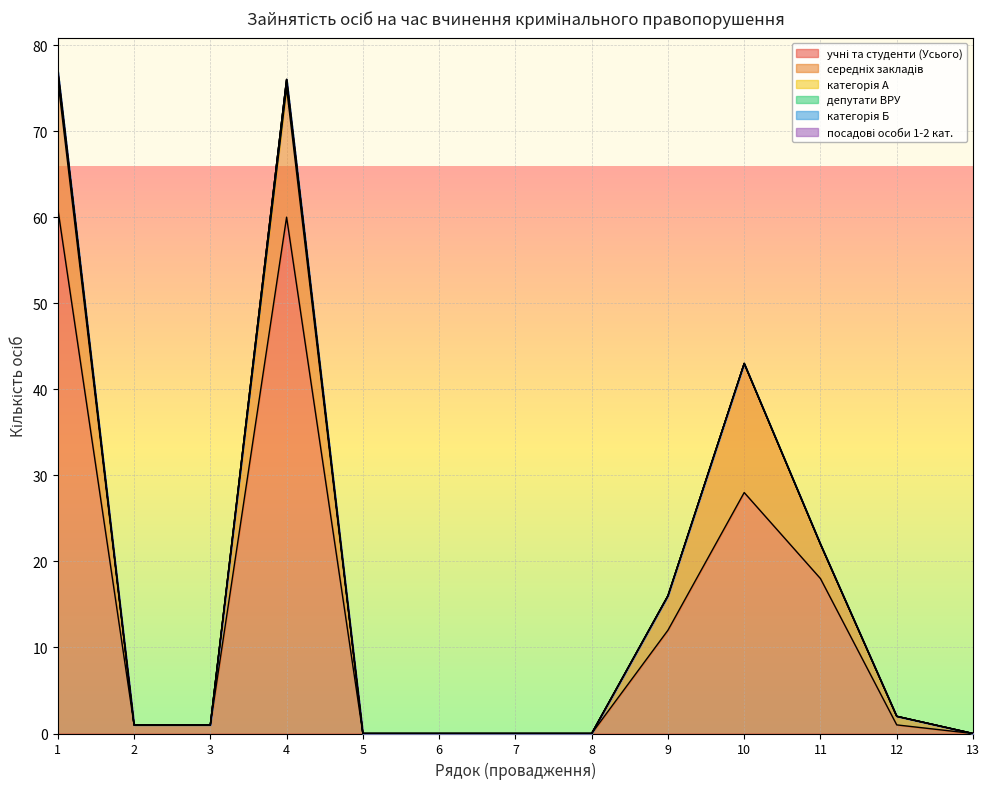

Rank the categories by учні та студенти (Усього) value from lowest to highest.

5, 6, 7, 8, 13, 2, 3, 12, 9, 11, 10, 4, 1